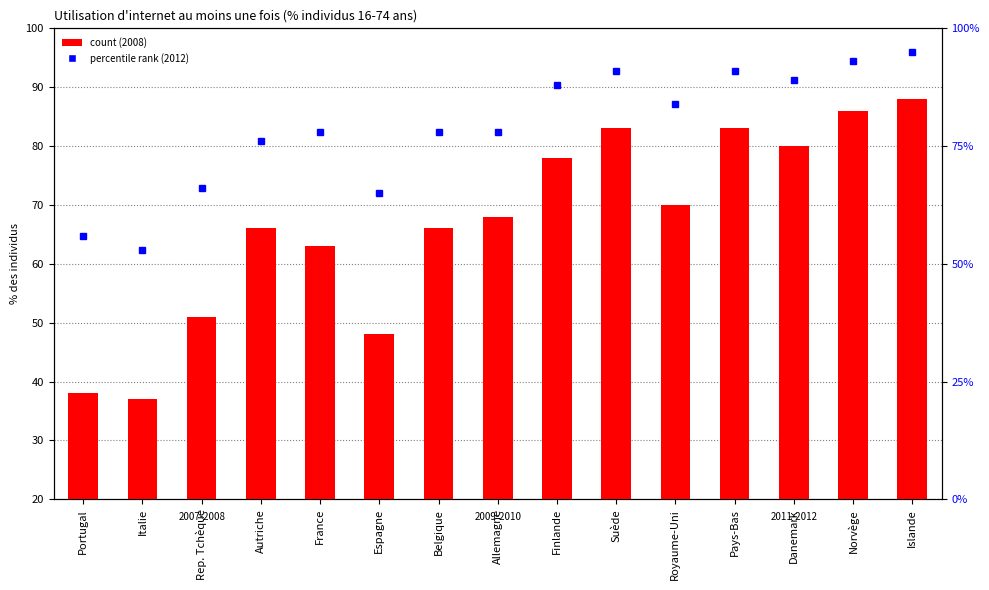

The value of percentile rank within the sample at Danemark is 129. True or false?

False